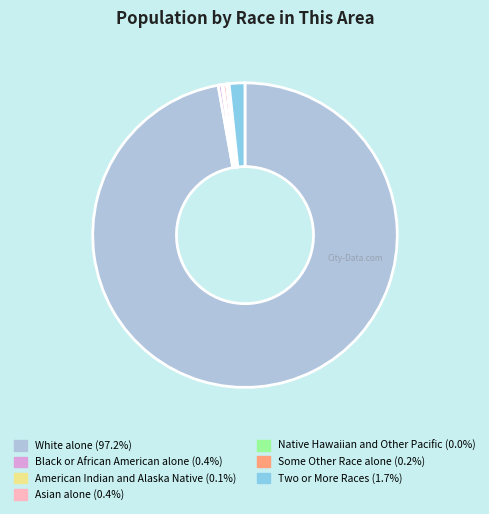

Does any single category account for the majority?

Yes